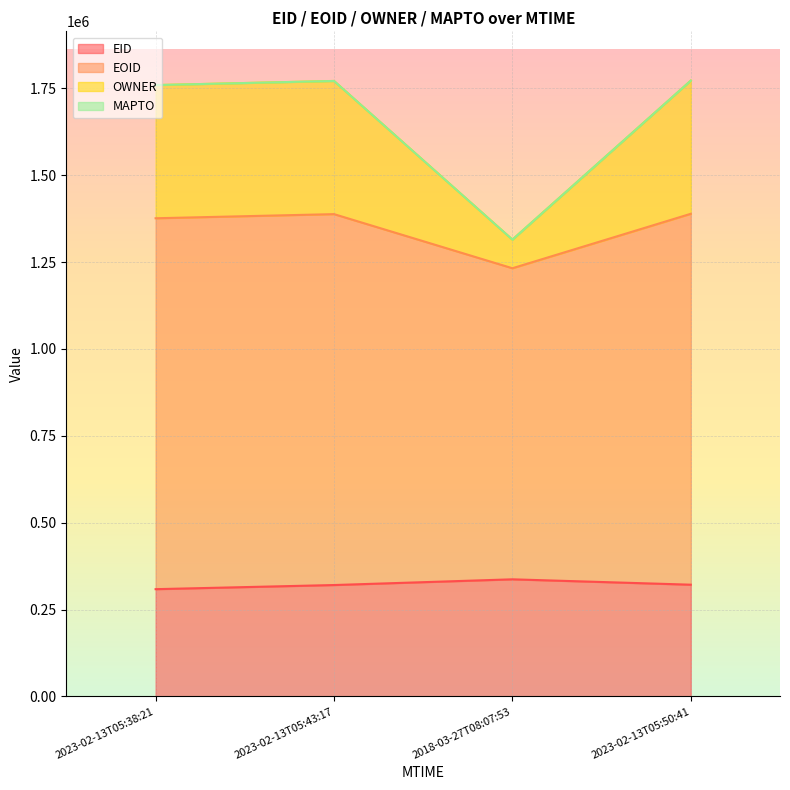

Where does the EID series first go above 321698?

2018-03-27T08:07:53